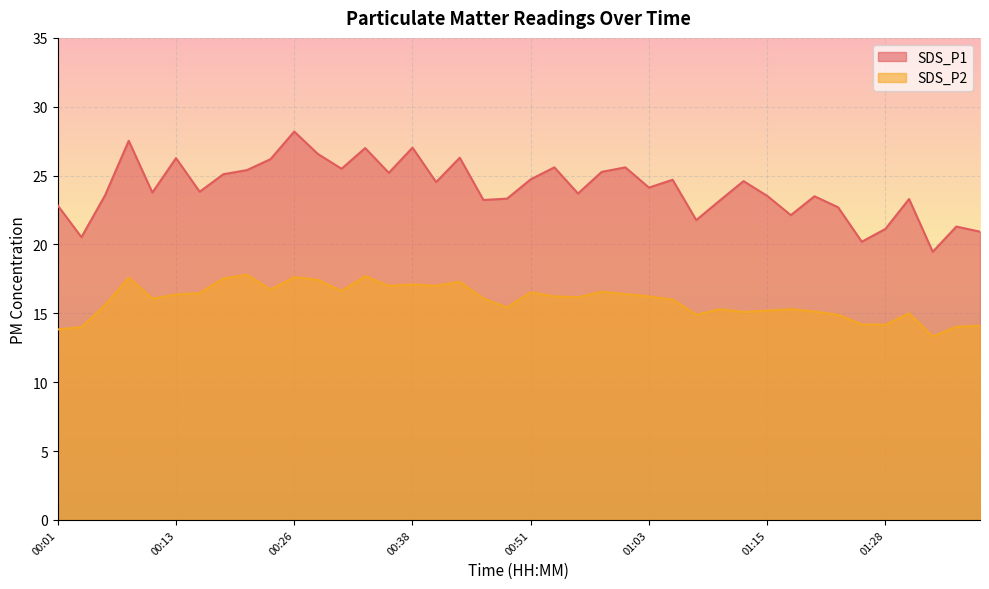

What is the minimum value shown in the chart?

13.3